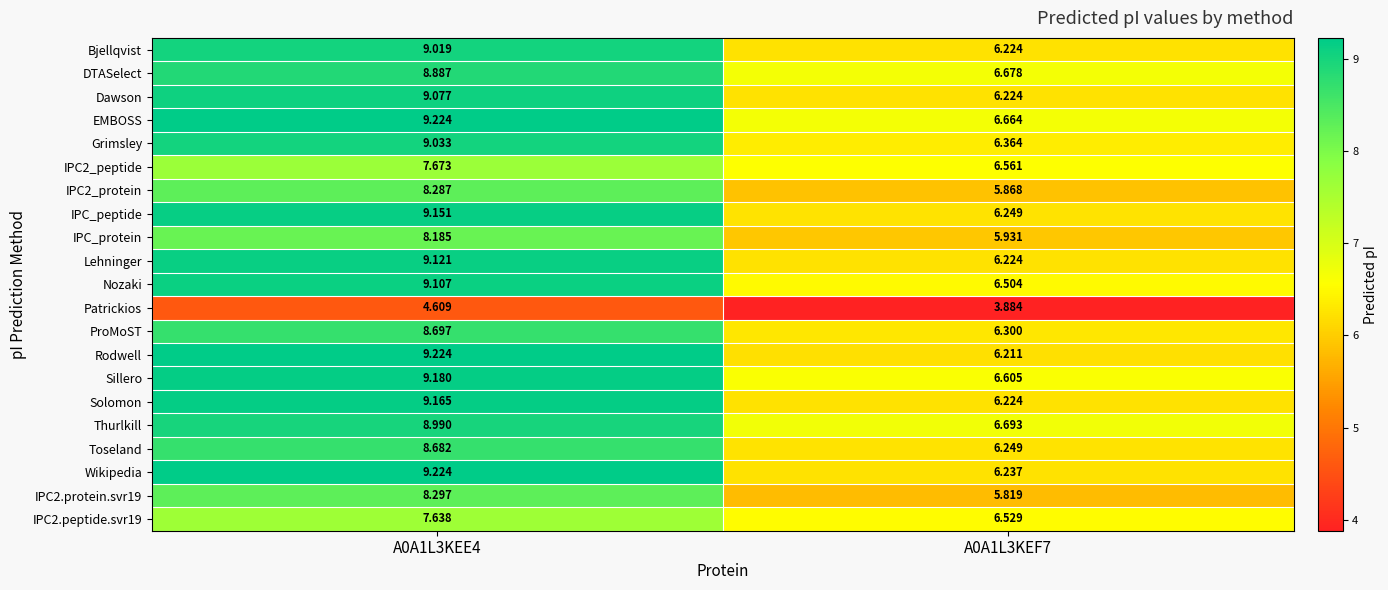

Which series changed the most between A0A1L3KEE4 and A0A1L3KEF7?

Rodwell